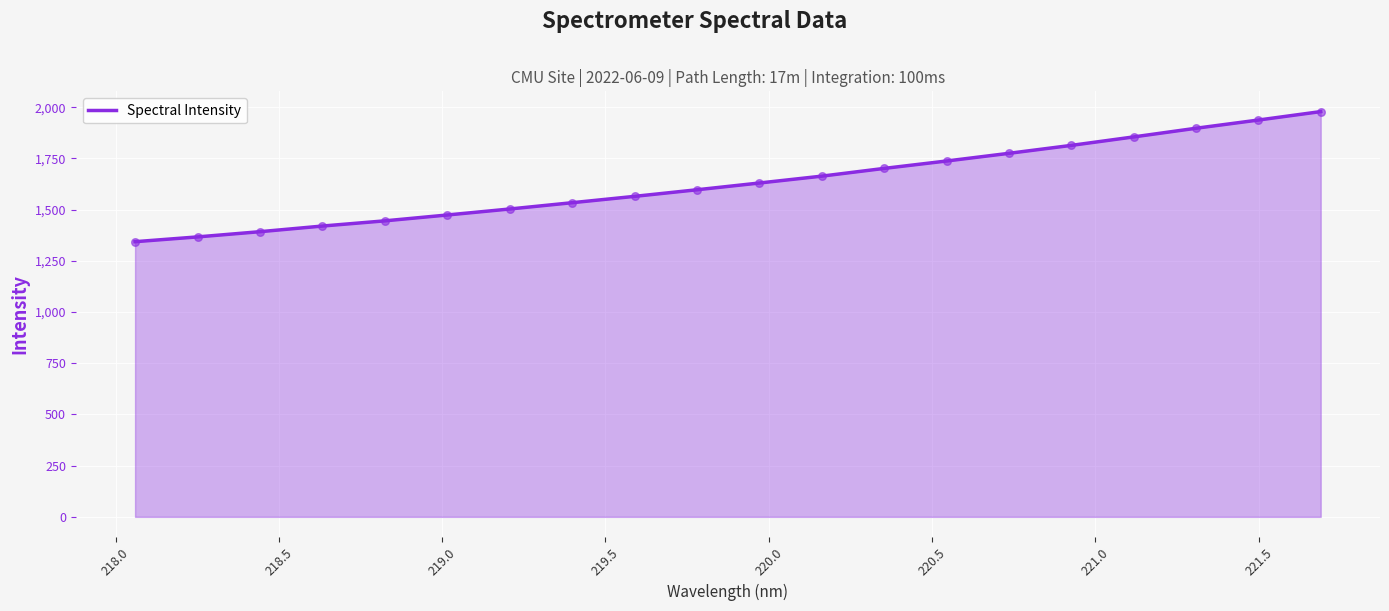

What is the maximum value shown in the chart?

1978.5